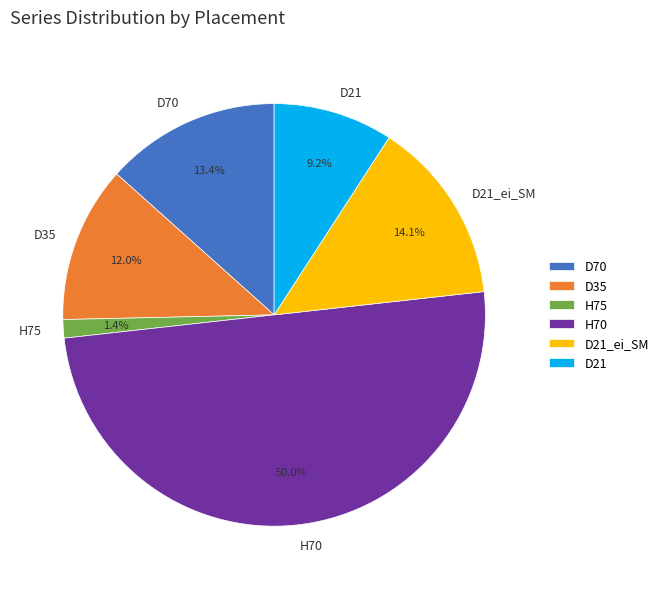

Rank the categories by value from lowest to highest.

H75, D21, D35, D70, D21_ei_SM, H70